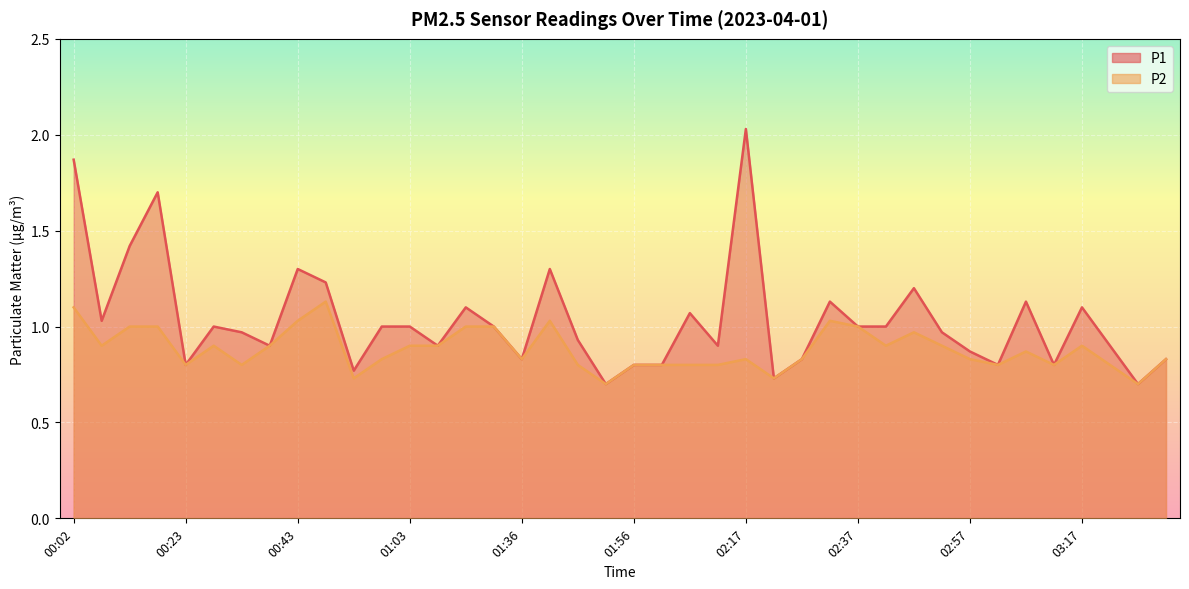

Which series has the largest total across all categories?

P1